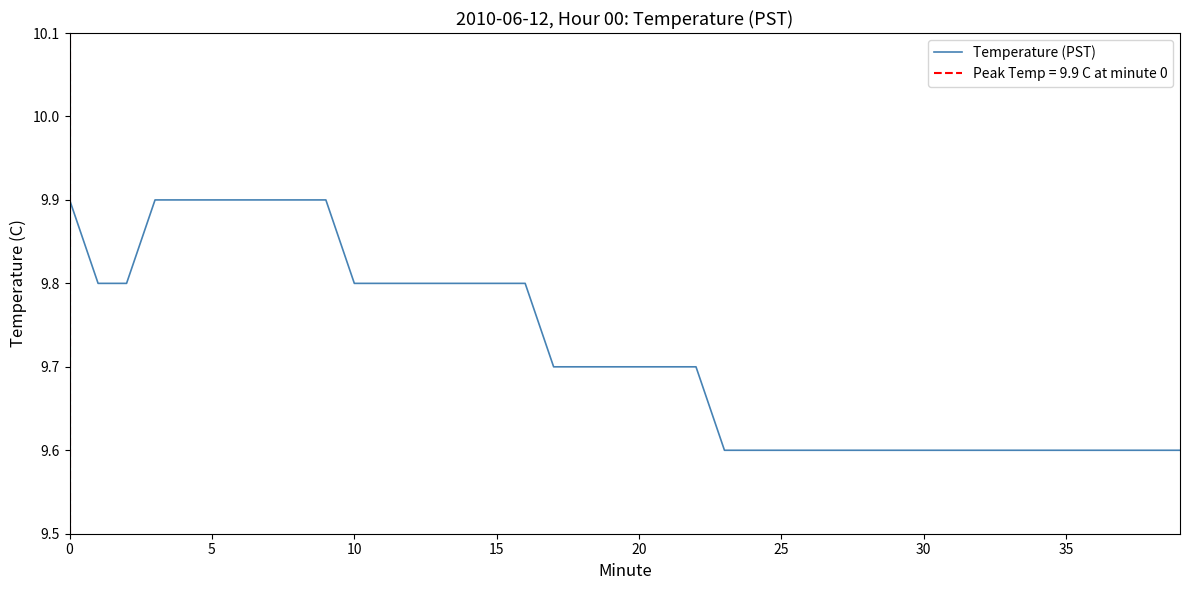

Reading right to left, list all the values displayed in this chart.

9.6	9.6	9.6	9.6	9.6	9.6	9.6	9.6	9.6	9.6	9.6	9.6	9.6	9.6	9.6	9.6	9.6	9.7	9.7	9.7	9.7	9.7	9.7	9.8	9.8	9.8	9.8	9.8	9.8	9.8	9.9	9.9	9.9	9.9	9.9	9.9	9.9	9.8	9.8	9.9